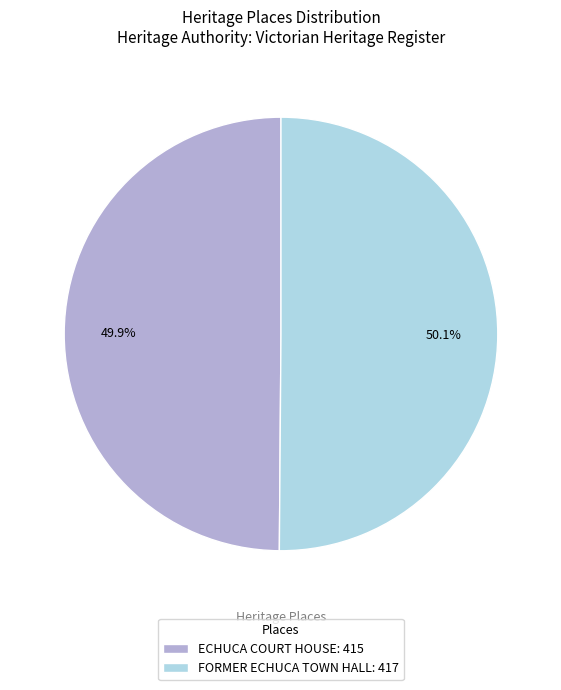

Does any single category account for the majority?

Yes